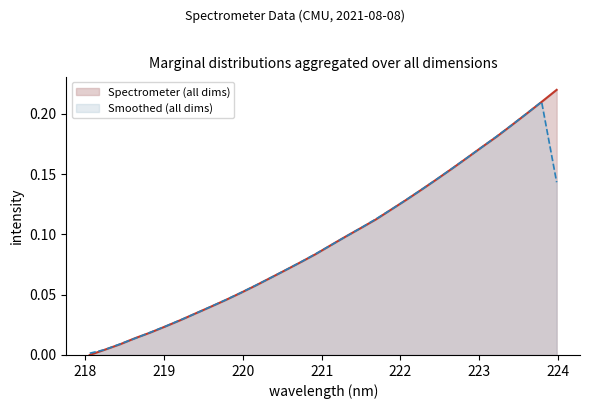

What position from the left is 223.0264?

27